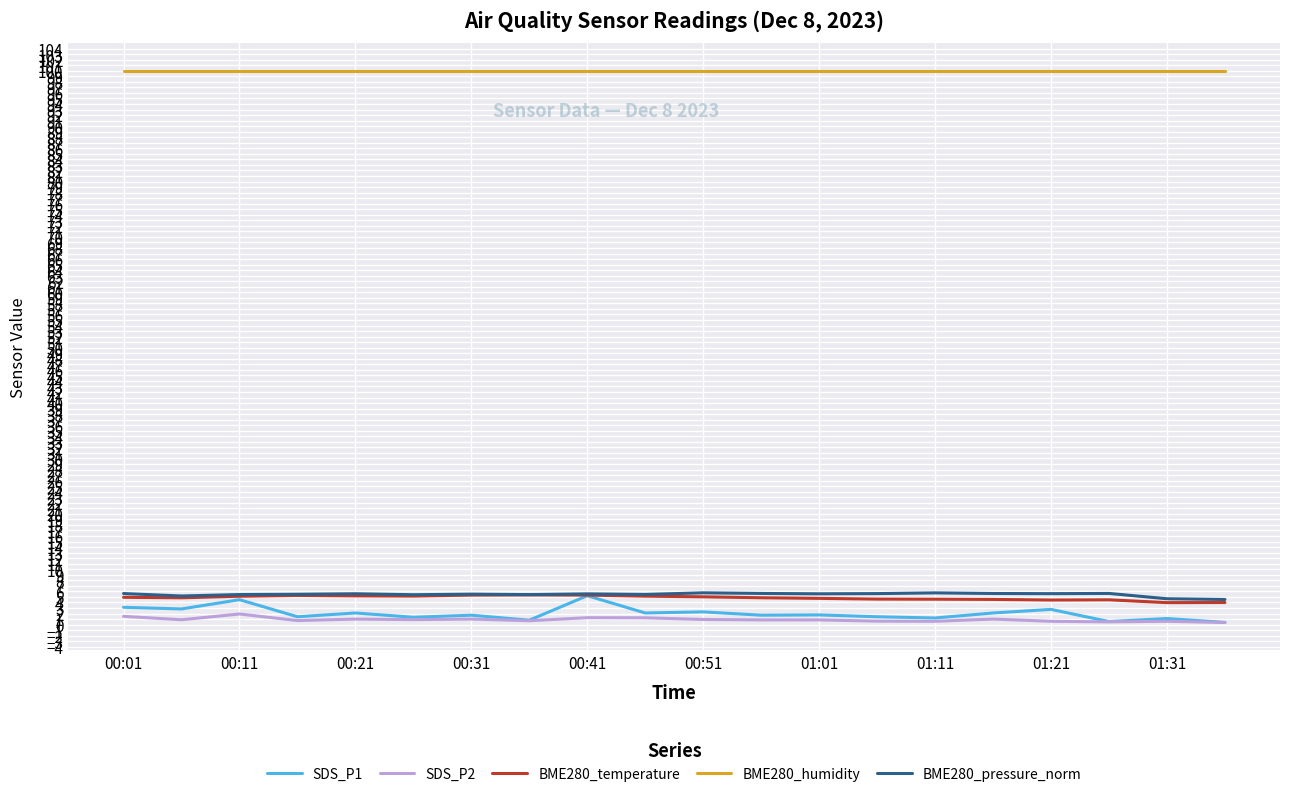

Which series has the largest total across all categories?

BME280_humidity